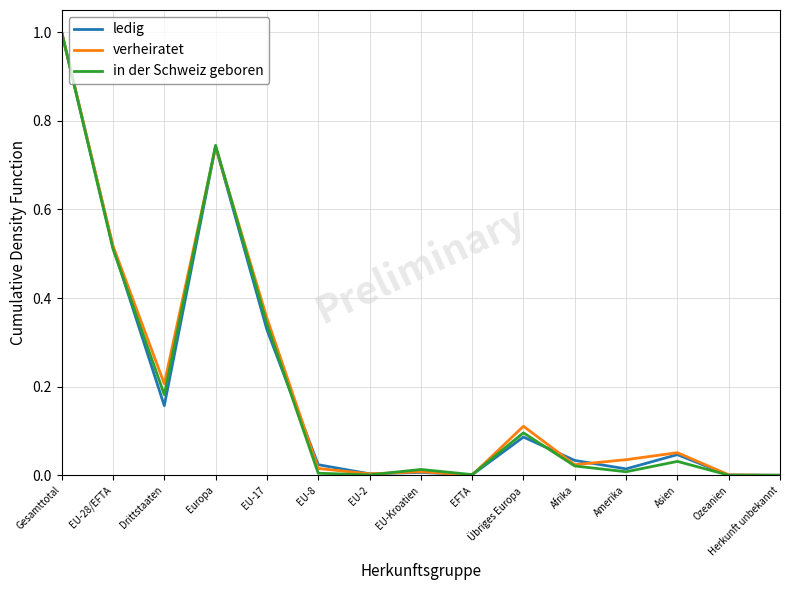

Which series changed the most between Drittstaaten and Ozeanien?

verheiratet